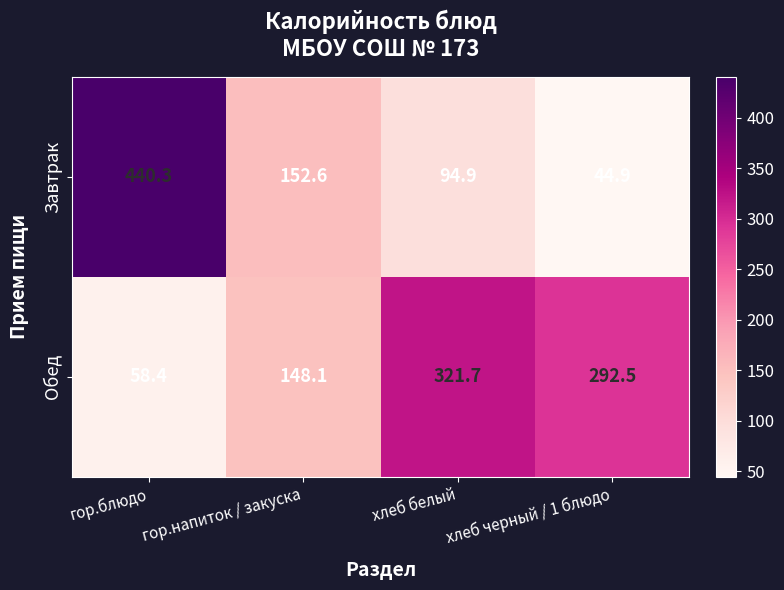

Read the Завтрак value at хлеб белый.

94.9